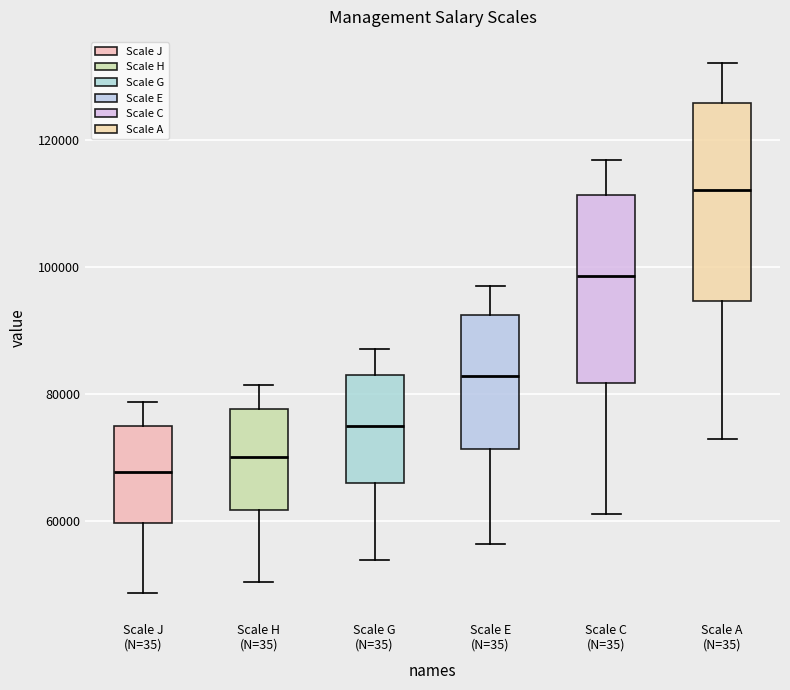

Reading left to right, read every box against the y-axis: the position of its median line, the range the box covers, and the ends of its whiskers. The values are not printed on the chart, so give them approximately, as read against the axis.

Scale J (N=35): median 68000, box 60000 to 74000, whiskers 48000 to 78000
Scale H (N=35): median 70000, box 62000 to 78000, whiskers 50000 to 82000
Scale G (N=35): median 74000, box 66000 to 82000, whiskers 54000 to 88000
Scale E (N=35): median 82000, box 72000 to 92000, whiskers 56000 to 98000
Scale C (N=35): median 98000, box 82000 to 112000, whiskers 62000 to 116000
Scale A (N=35): median 112000, box 94000 to 126000, whiskers 72000 to 132000